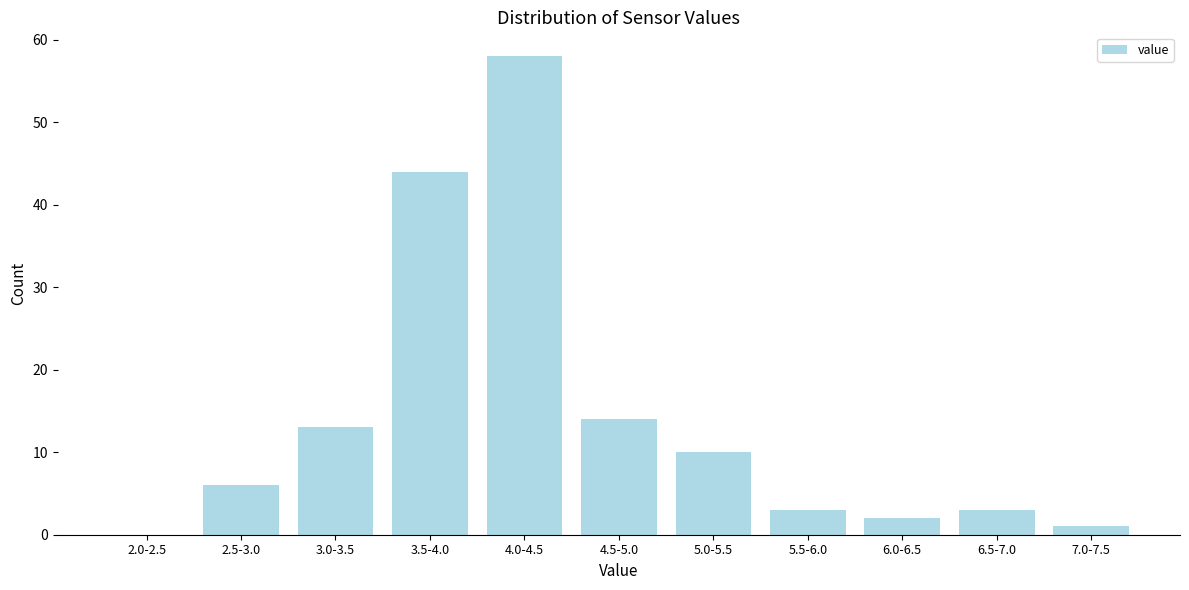

Reading right to left, what are all the values shown in this chart?

7.0-7.5=1	6.5-7.0=3	6.0-6.5=2	5.5-6.0=3	5.0-5.5=10	4.5-5.0=14	4.0-4.5=58	3.5-4.0=44	3.0-3.5=13	2.5-3.0=6	2.0-2.5=0